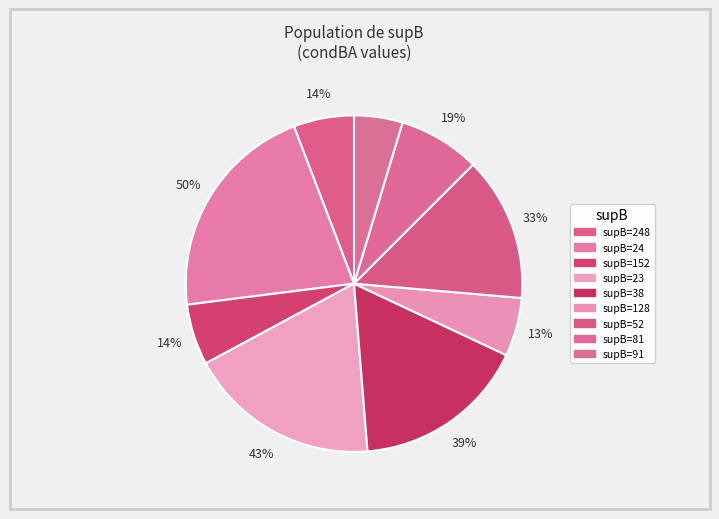

To the nearest percent, what percentage of the pie is 248?

6%